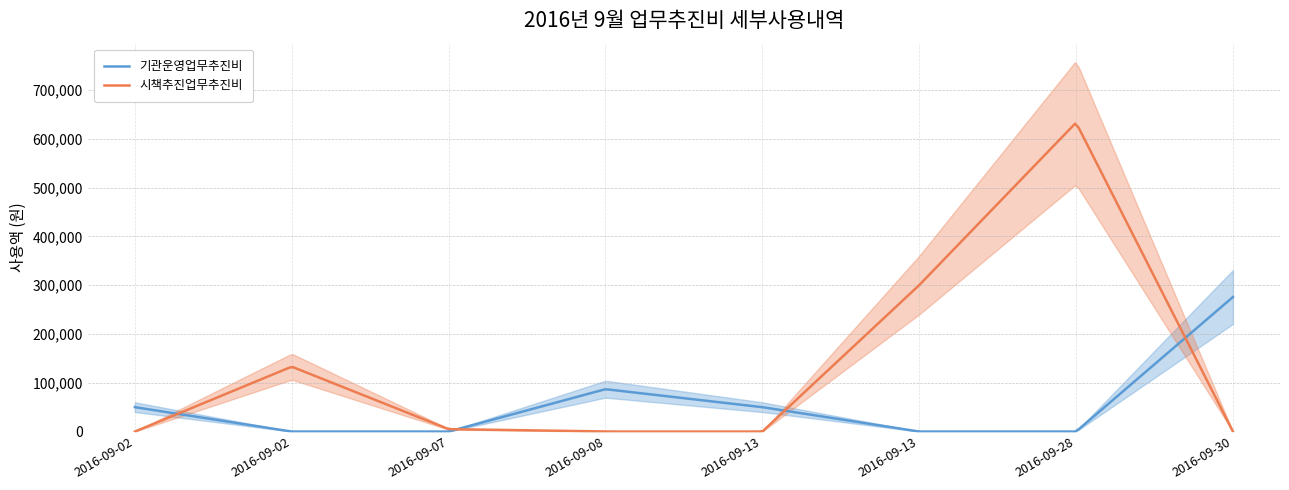

Where is 기관운영업무추진비 nearest to the value 137850?

2016-09-08